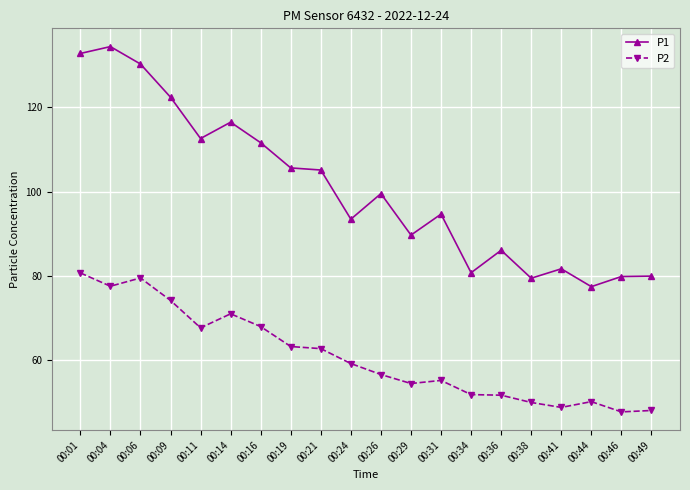

At which label does P1 first exceed 99?

00:01